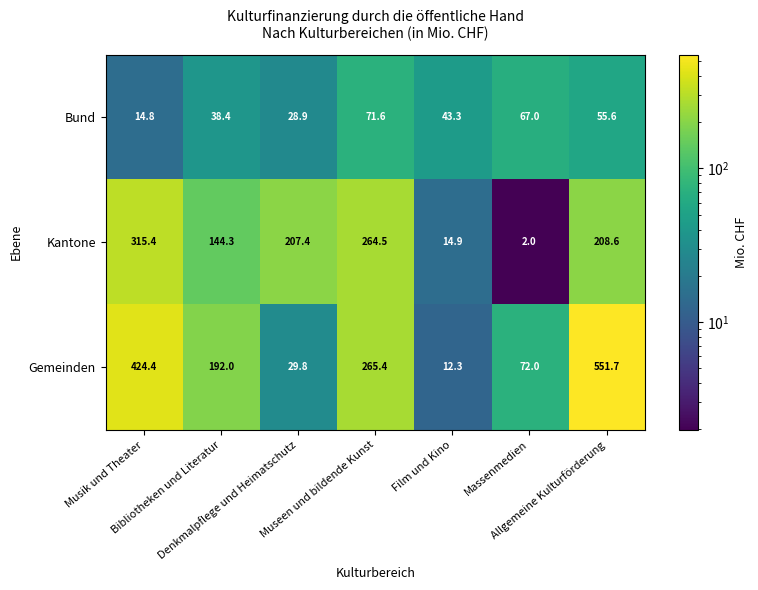

Which series has the largest range (max minus min)?

Gemeinden